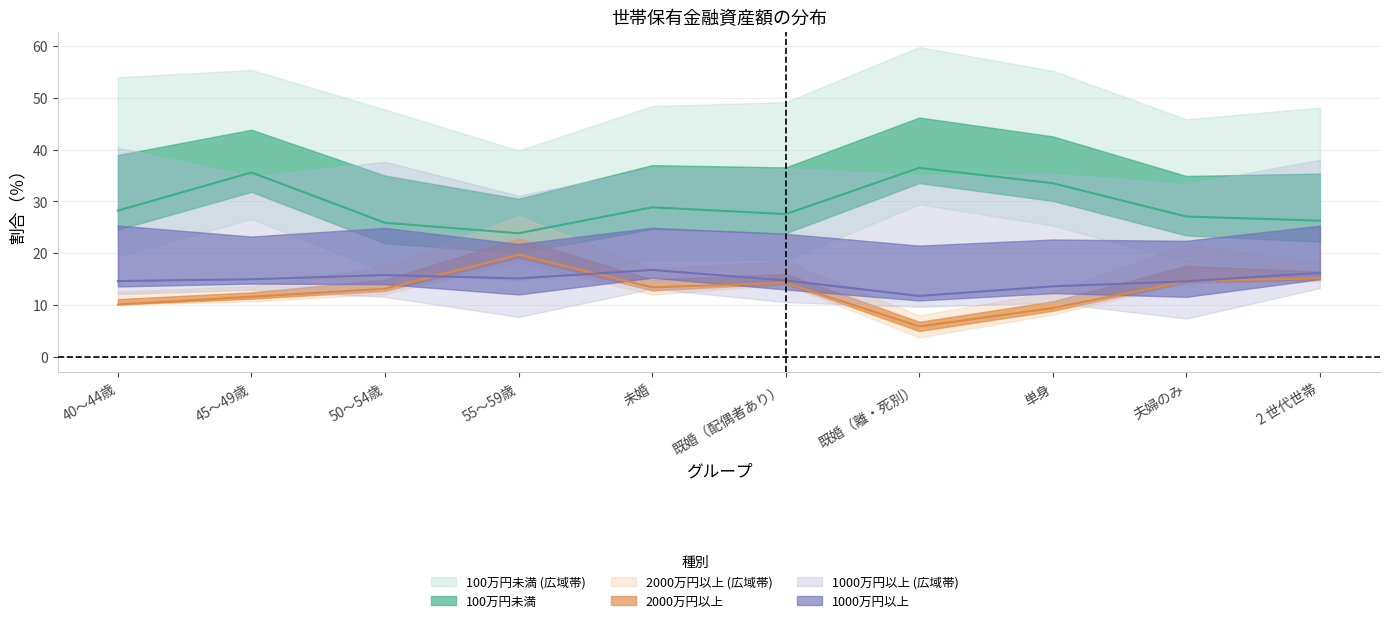

What is the sum of the 100万円未満 values at 40～44歳 and 未婚?

57.1